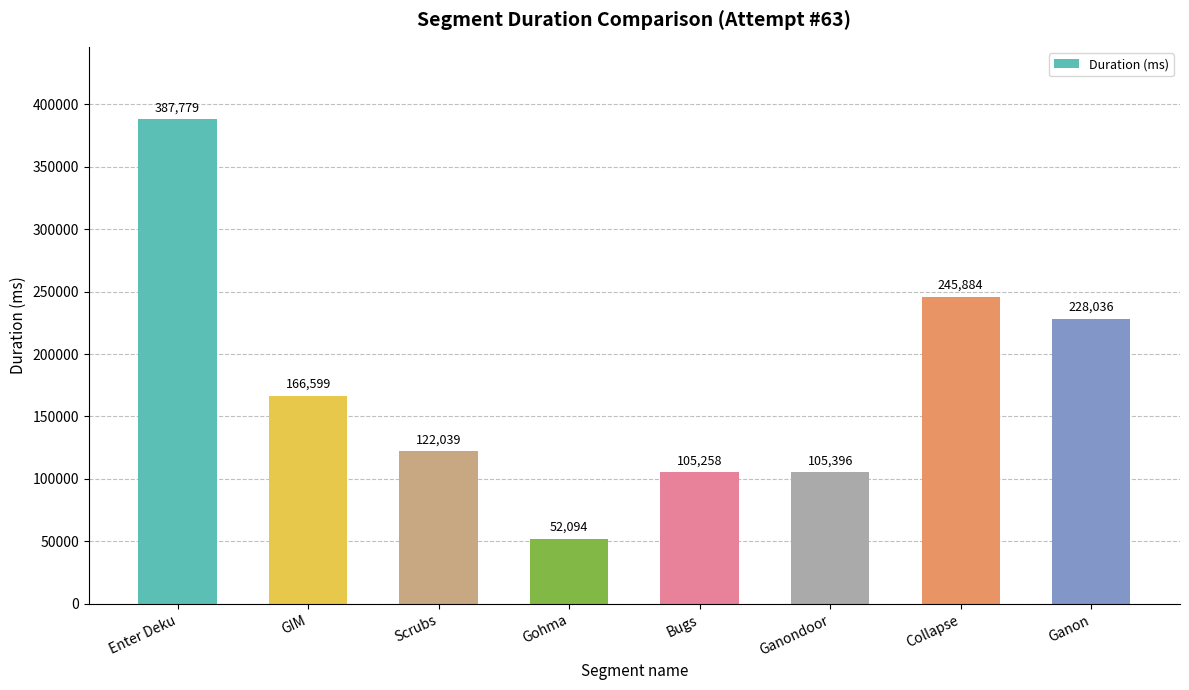

Approximately how many times larger is the value at Ganon compared to Gohma?

4.4